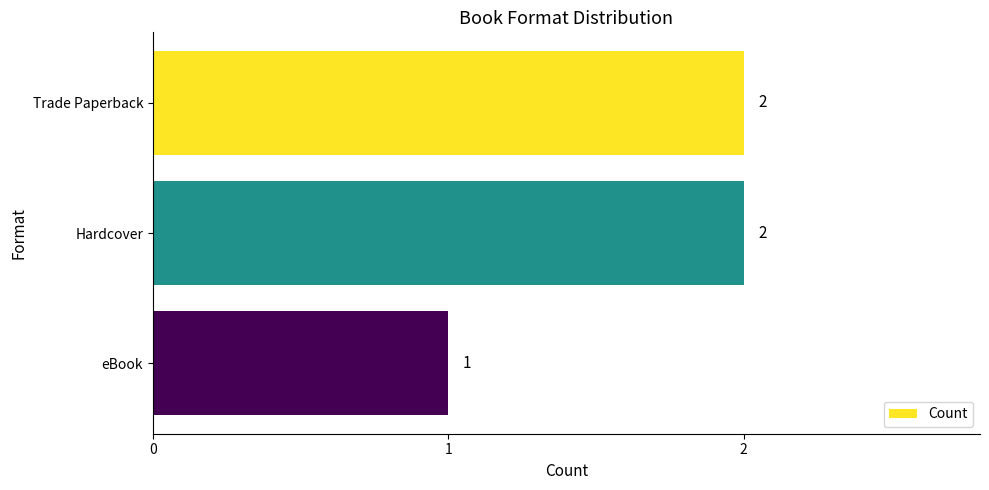

Which label corresponds to the smallest value in the chart?

eBook